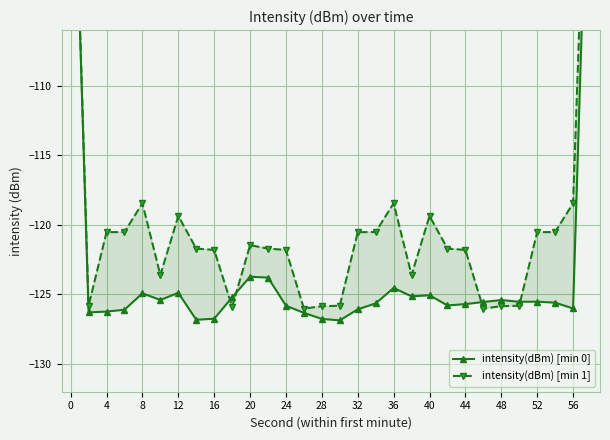

How many categories are shown in the chart?

30